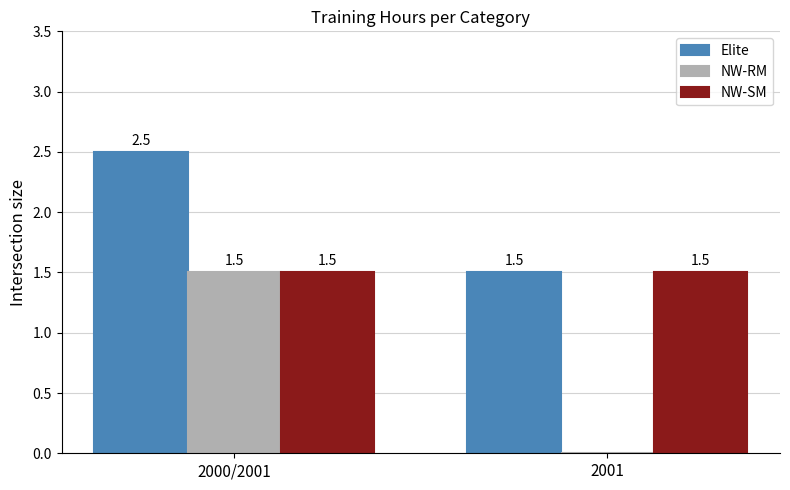

What is the sum of the Elite values at 2001 and 2000/2001?

4.0